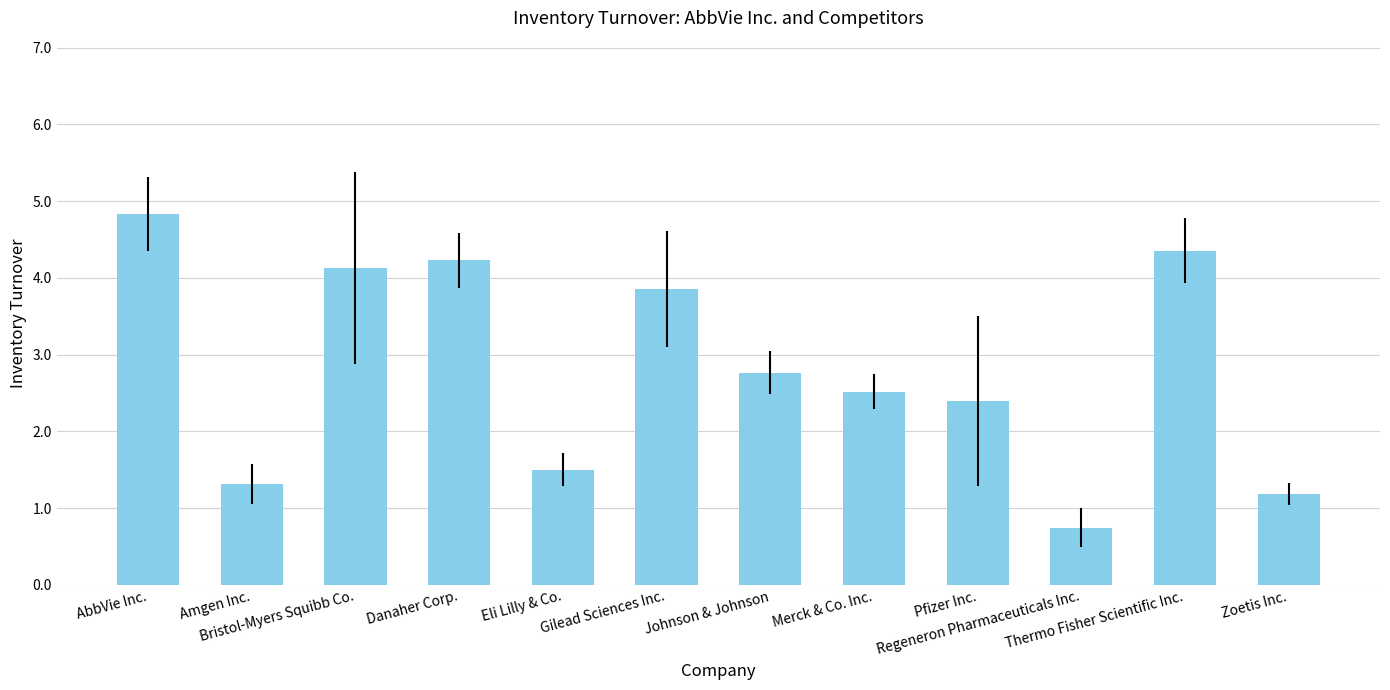

Which label corresponds to the largest value in the chart?

AbbVie Inc.